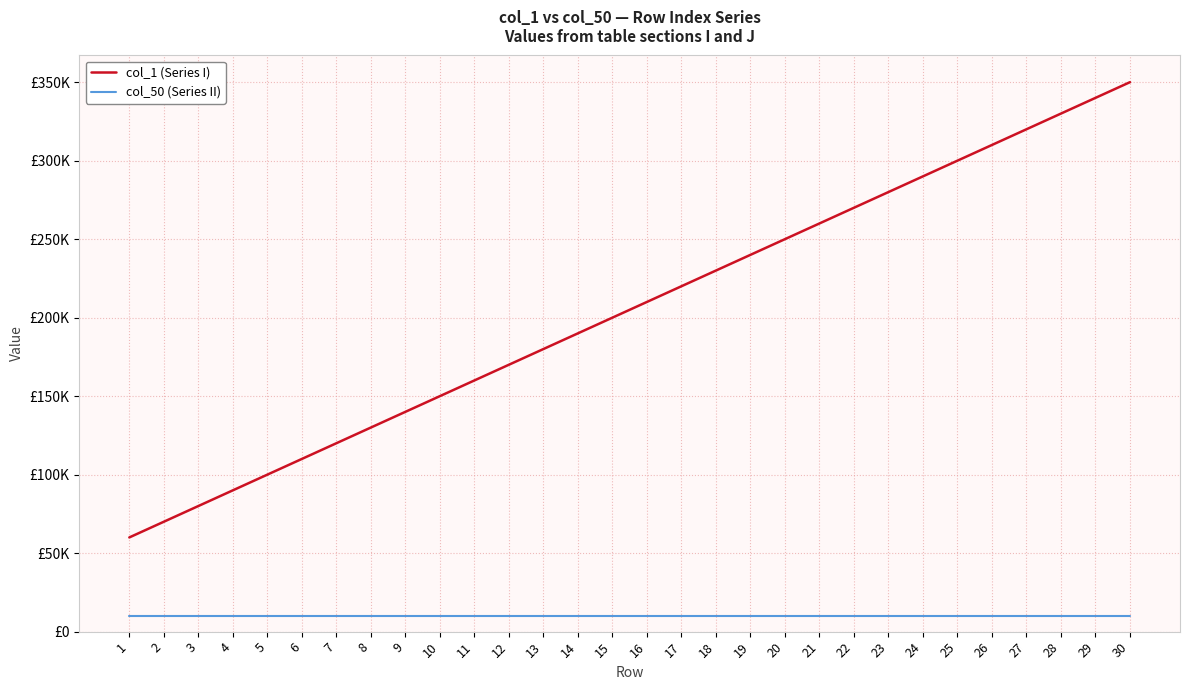

Does the chart display data point markers on the line(s)?

No